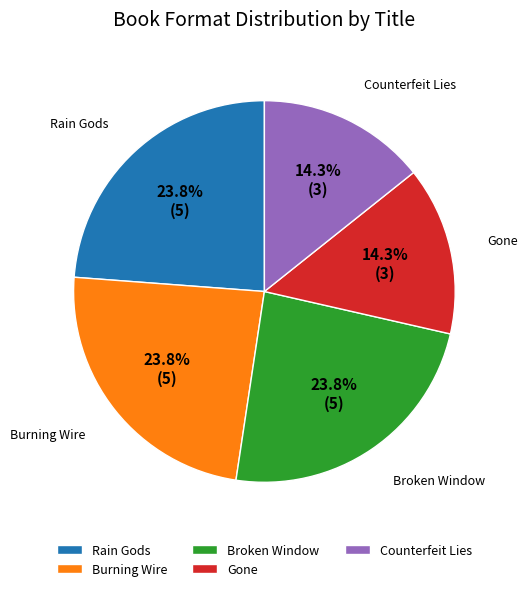

What is the total percentage of Broken Window and Gone?

38.1%